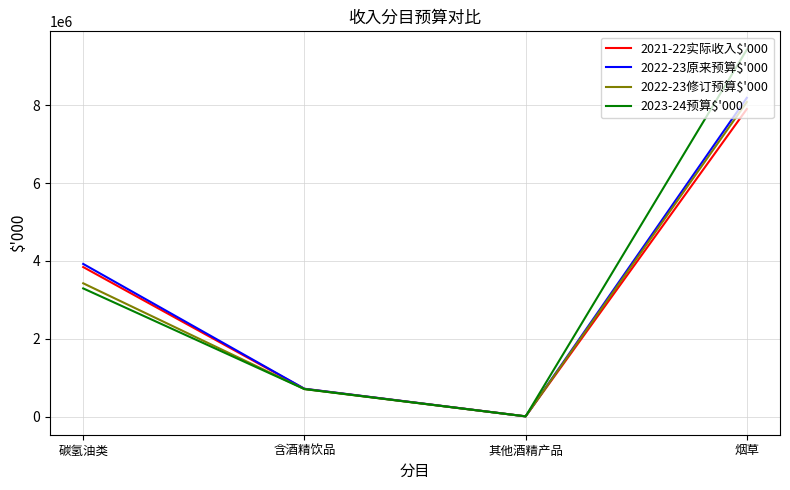

Where is the first local minimum for 2021-22实际收入$'000?

其他酒精产品